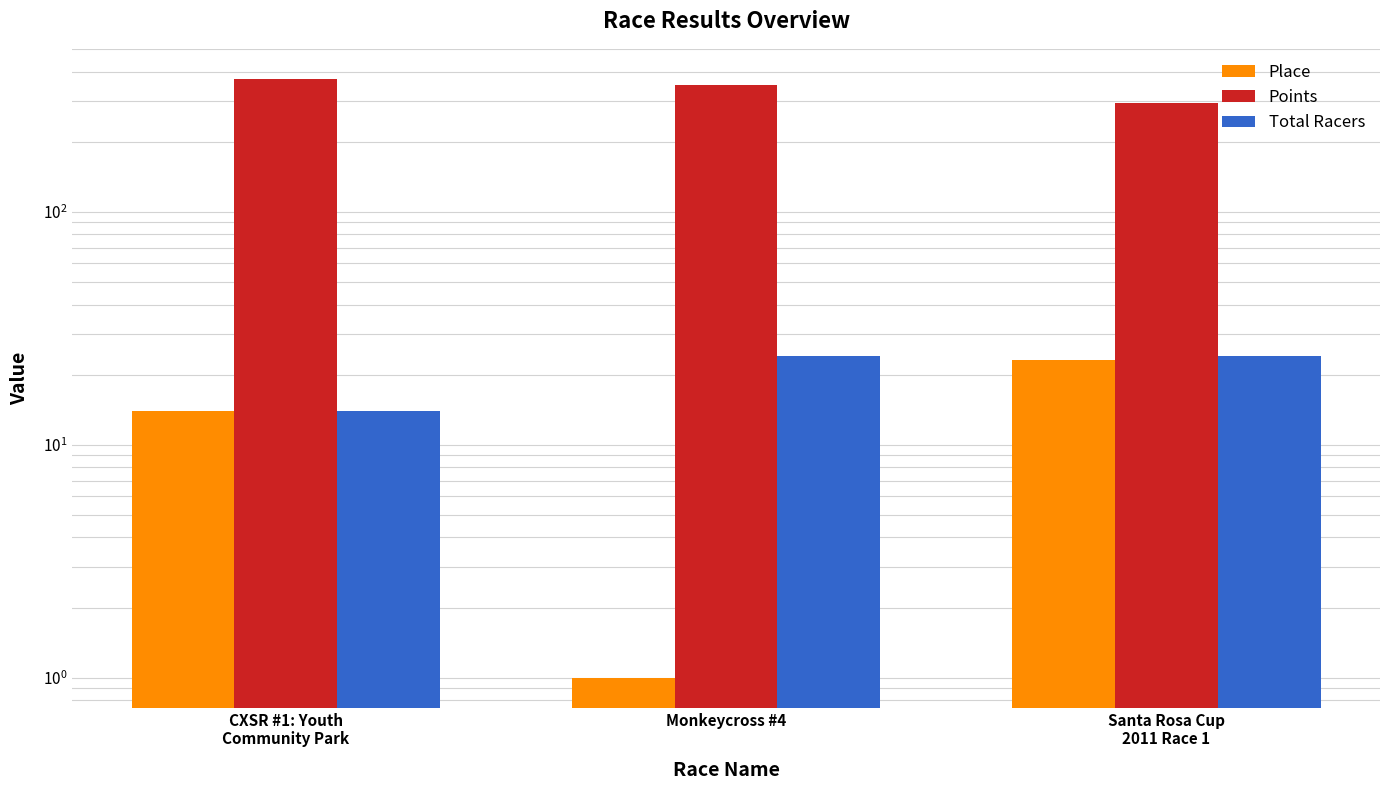

What are all the series names shown in the legend?

Place, Points, Total Racers